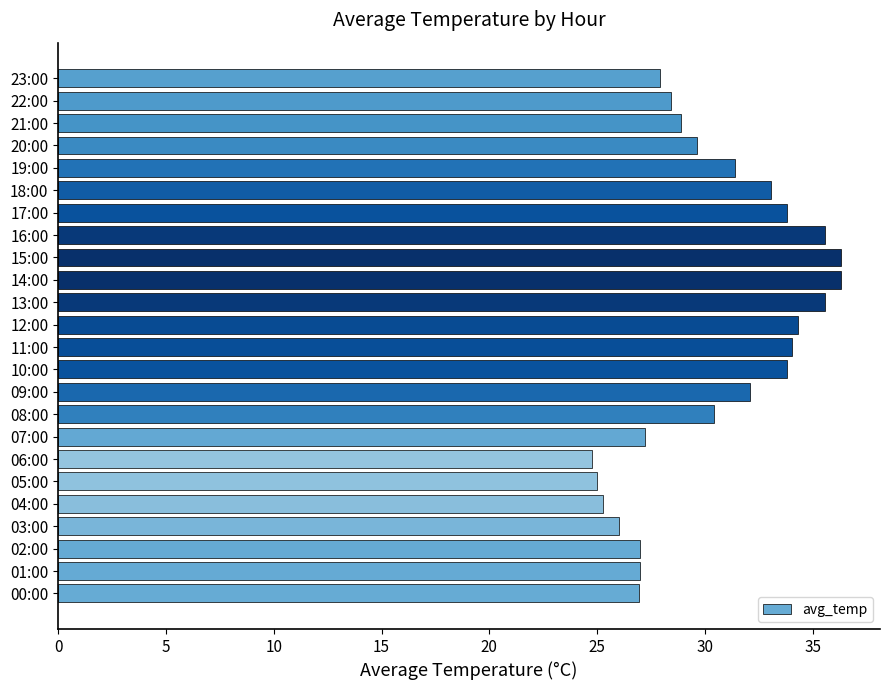

What is the sum of all values?

730.6